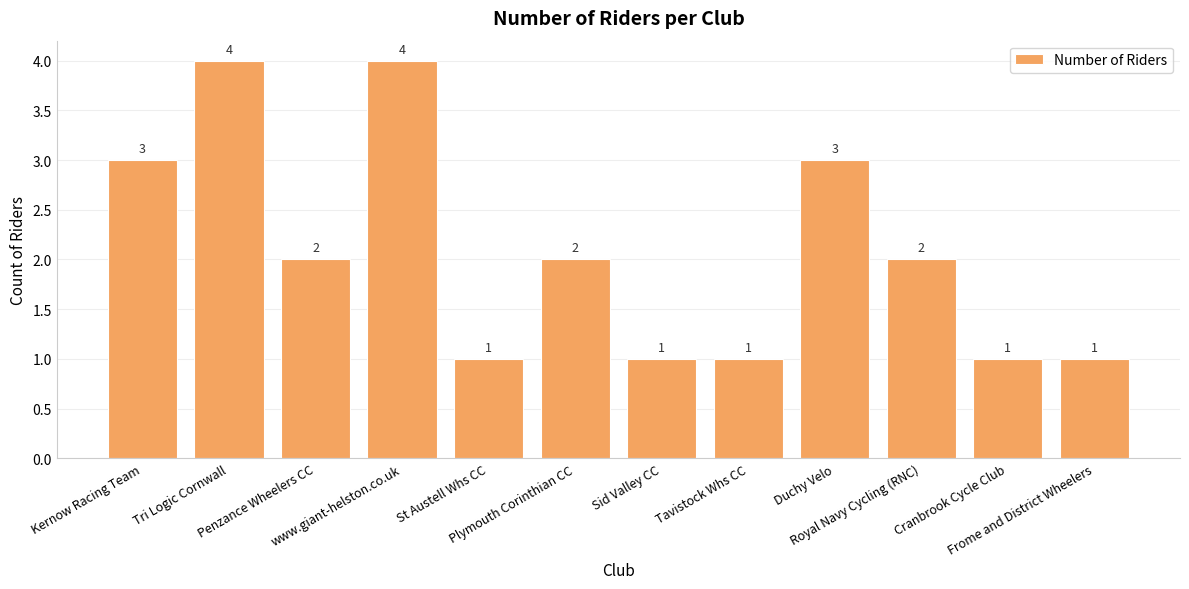

What is the difference between the maximum and second lowest values?

3